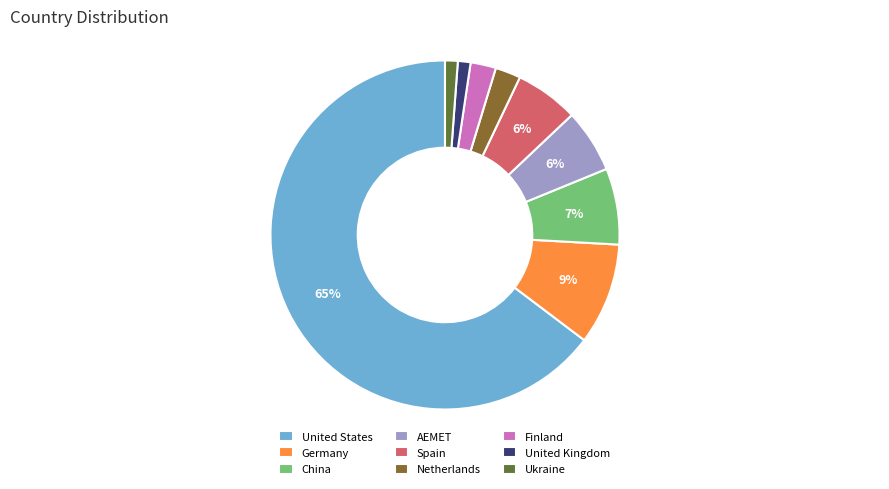

What is the largest slice in the pie chart?

United States